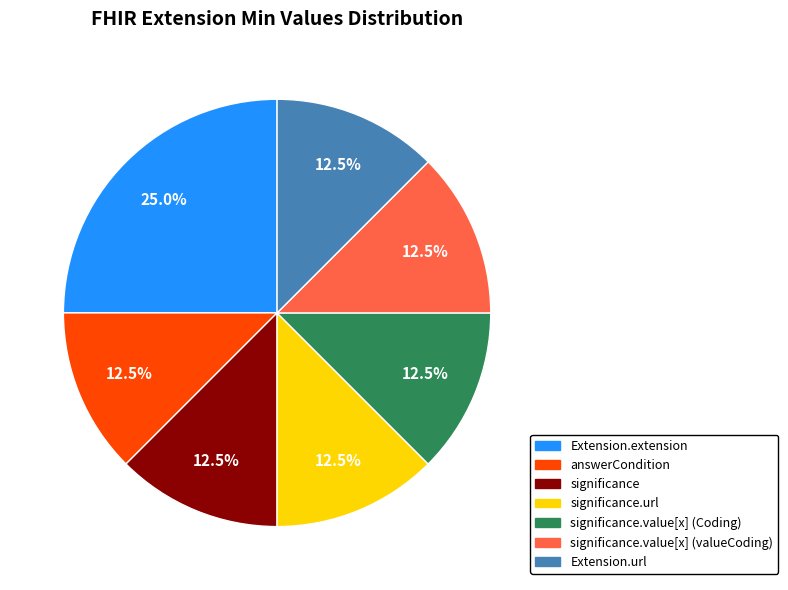

Is there any slice that represents more than half of the pie?

No